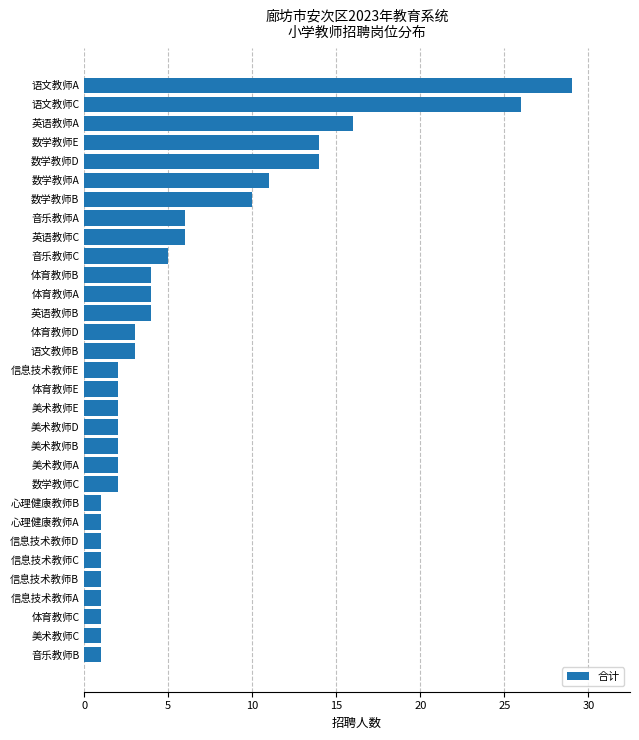

What is the ratio of the value at 美术教师E to the value at 美术教师A?

1.0